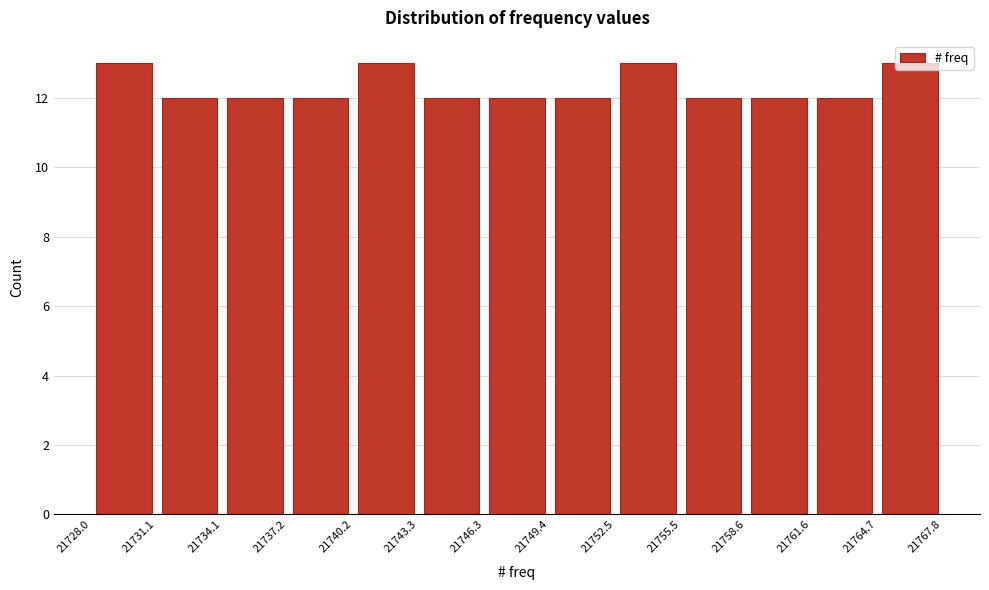

What is the height of the bar covering 21731.1 to 21734.1 on the x-axis? The values are not printed on the chart, so give them approximately, as read against the axis.

12